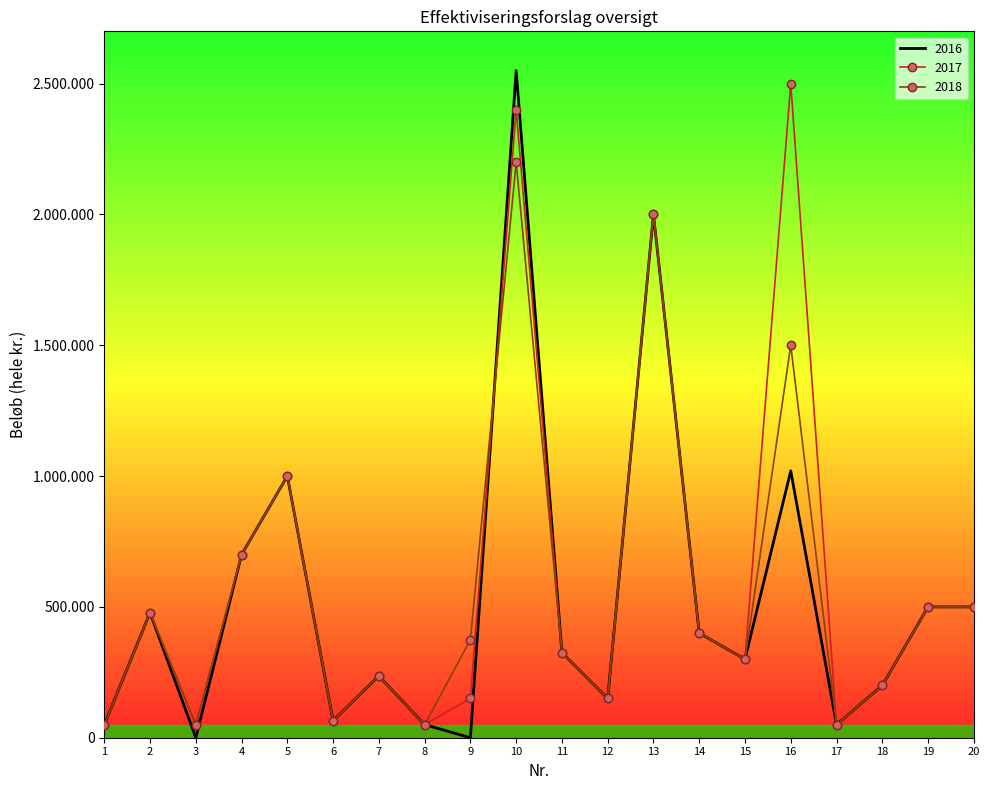

Where do 2016 and 2018 first cross each other?

9 and 10